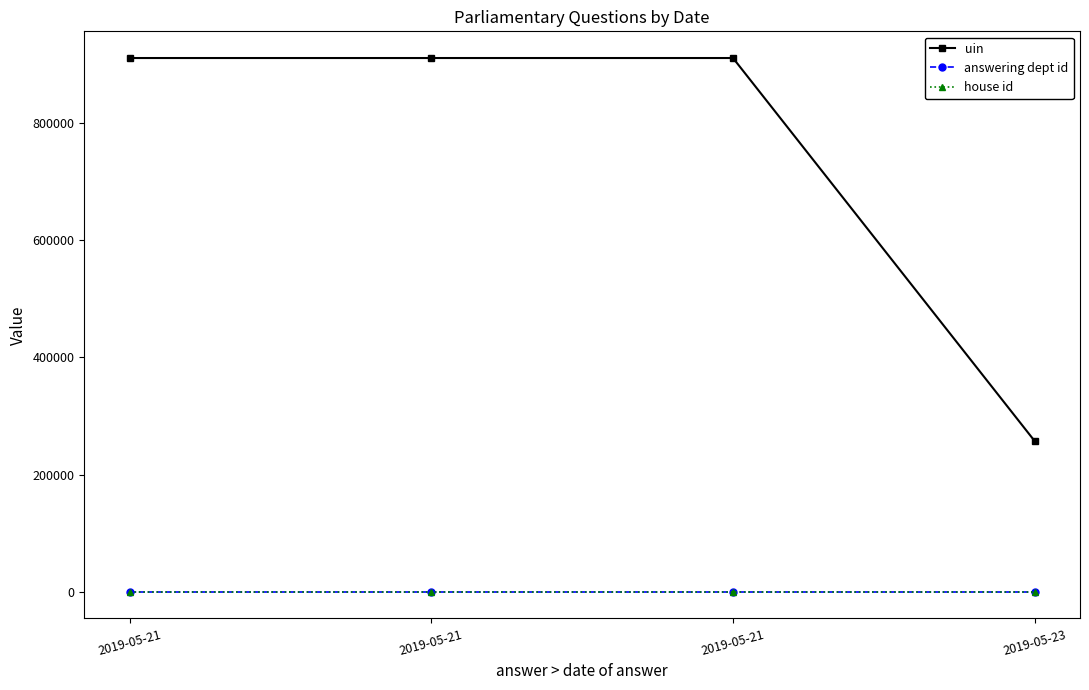

What are all the series names shown in the legend?

uin, answering dept id, house id